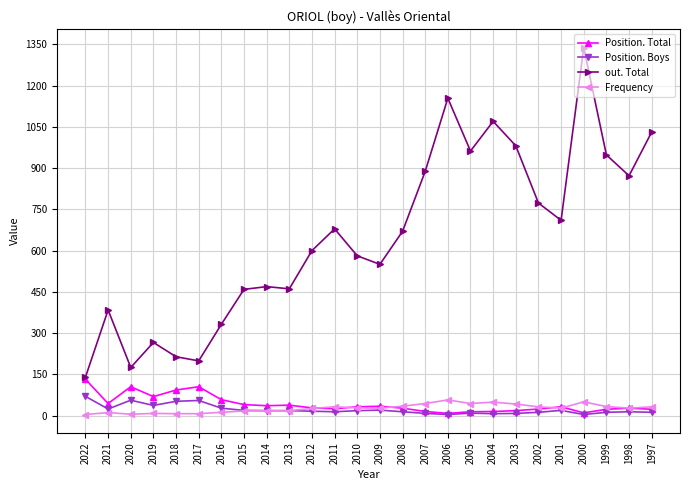

Which series has the largest total across all categories?

out. Total